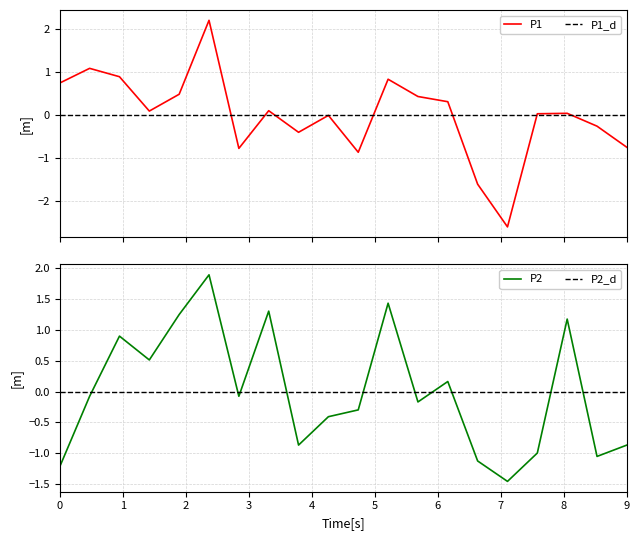

What is the highest value of the P1 series?

2.2